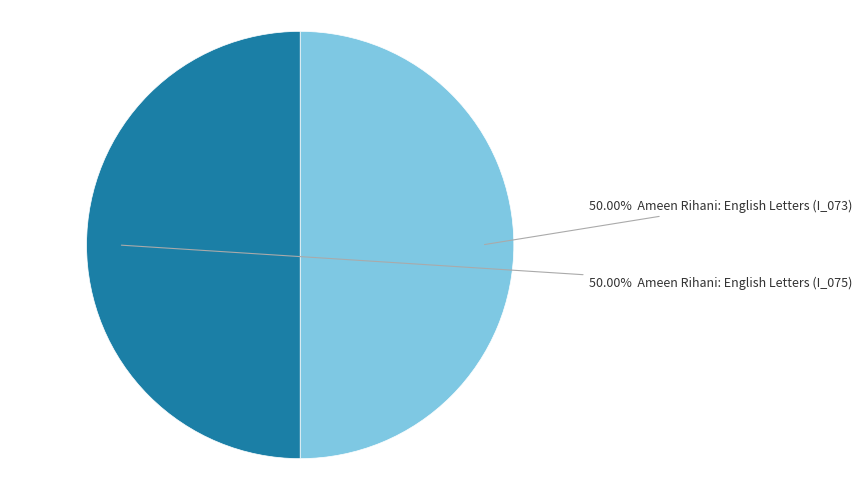

How many segments does this pie chart have?

2